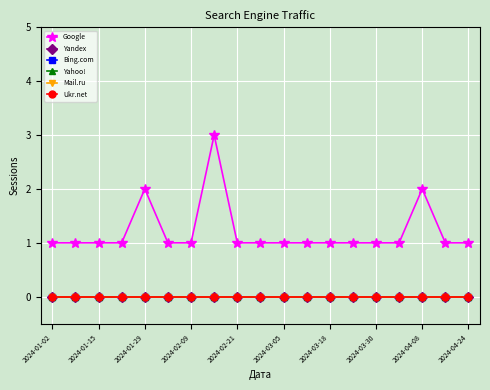

Does the chart have visible grid lines?

Yes